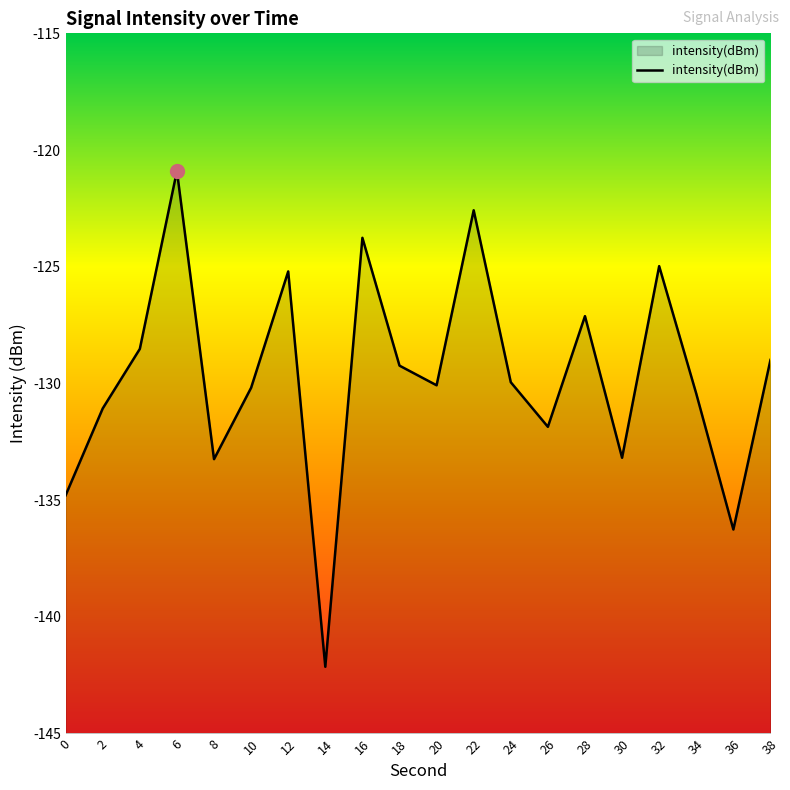

How many points are lower than both their immediate neighbors (excluding endpoints)?

6